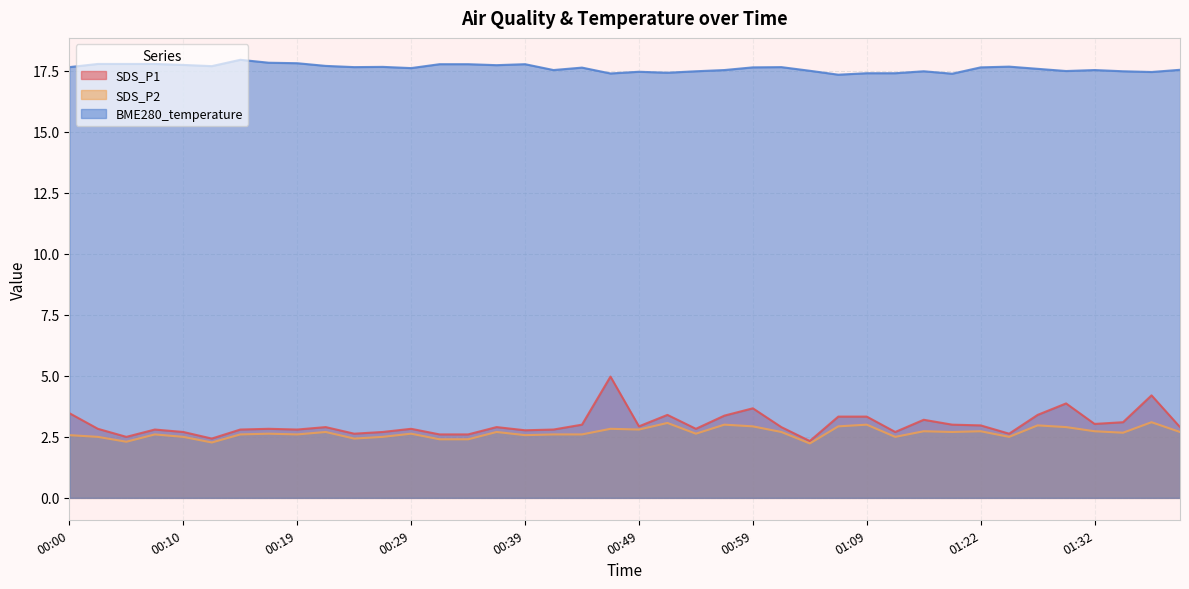

Between 00:05 and 01:06, which is larger?

01:06